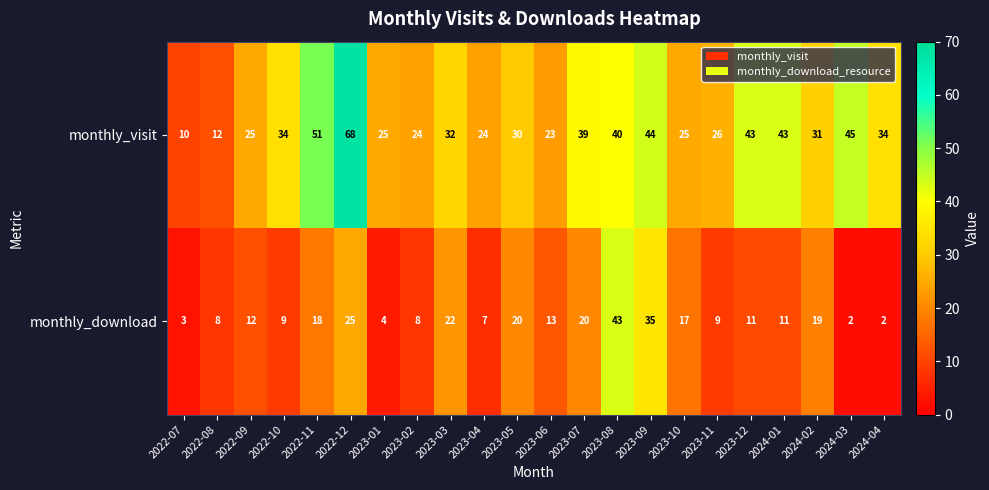

What is the total value across all series at 2023-04?

31